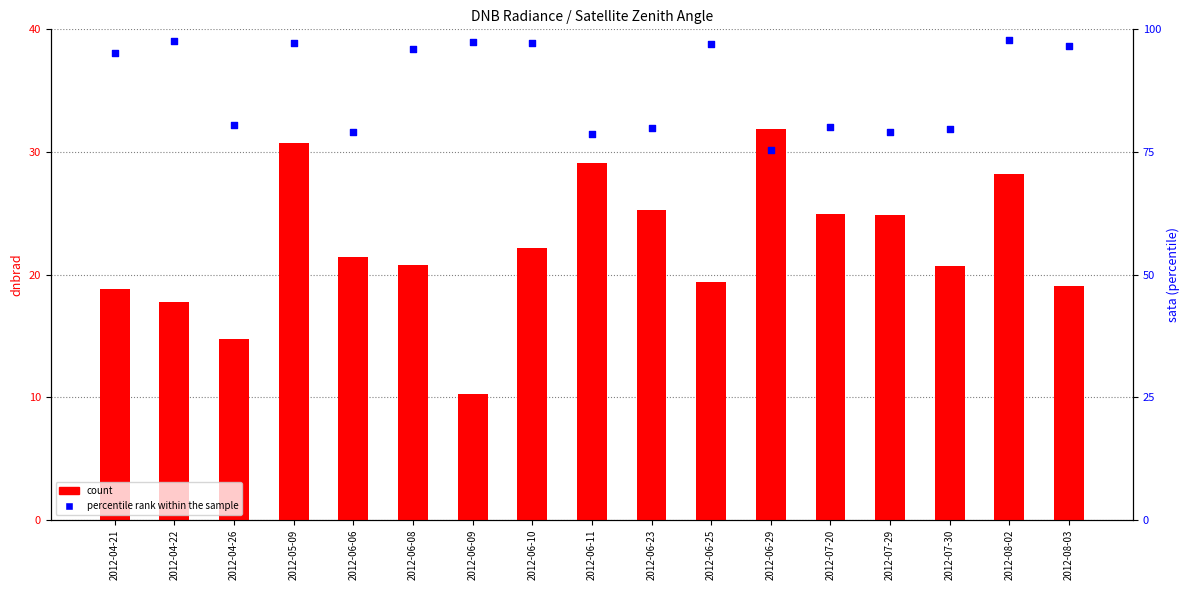

Which series has the largest Y range (max minus min)?

percentile rank within the sample